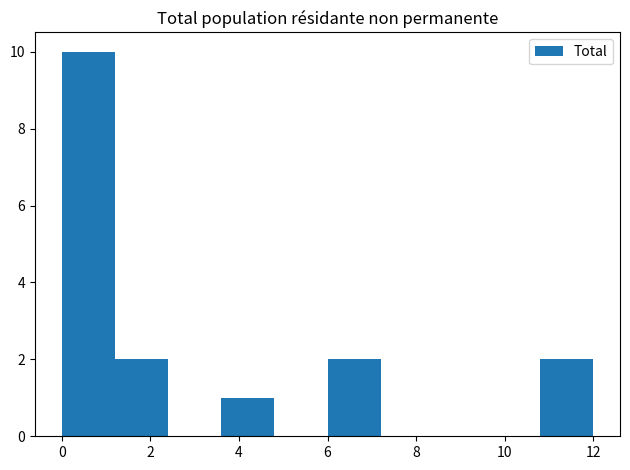

Over which range of the x-axis is the bar tallest?

0.0 to 1.2